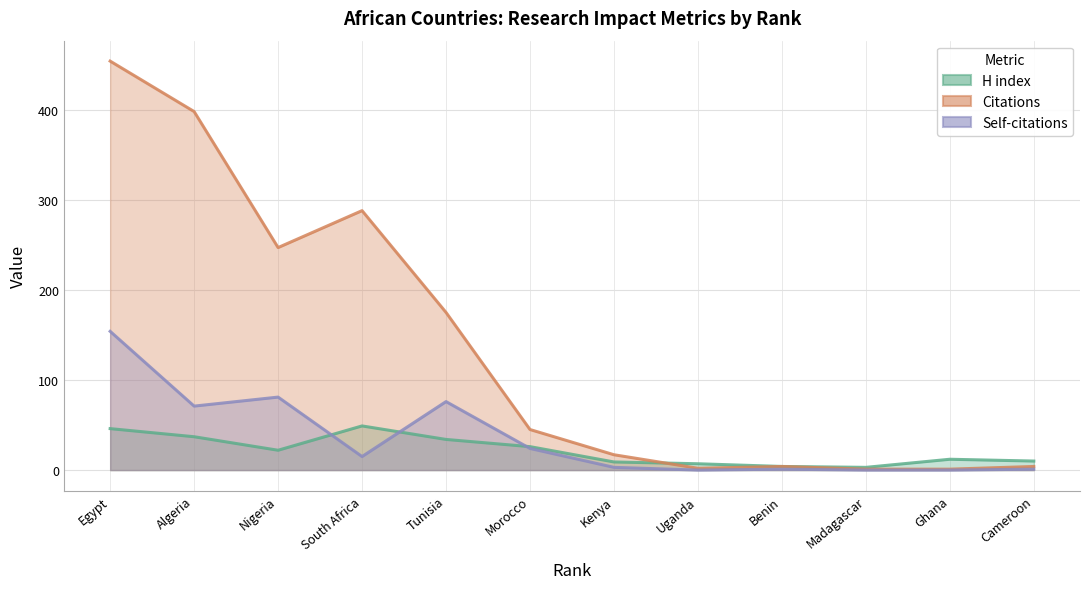

What is the total value across all series at Kenya?

29